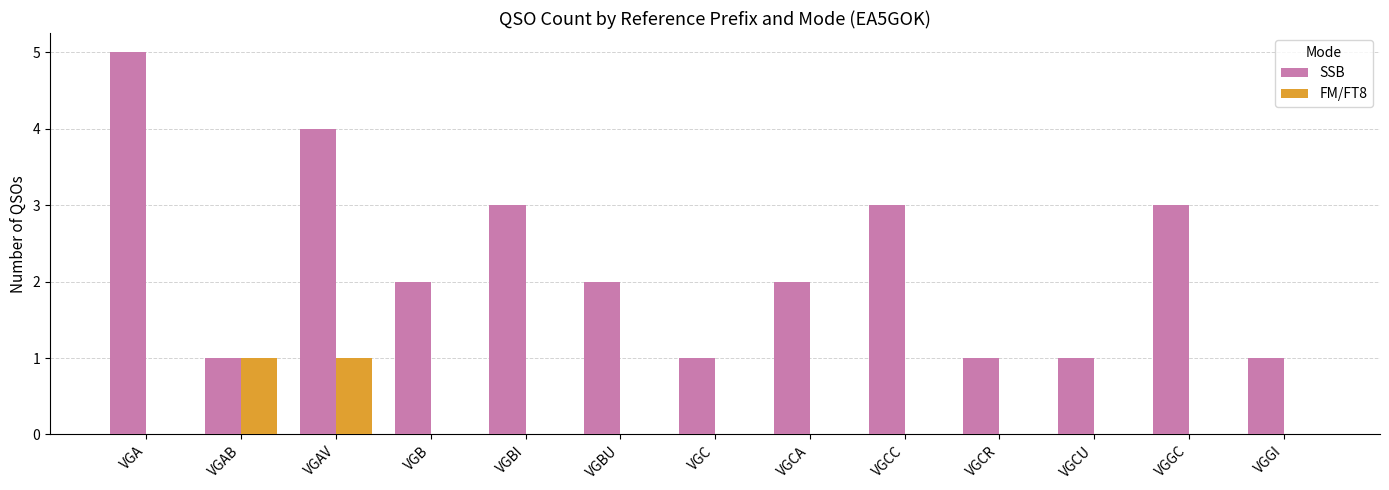

What is the sum of all SSB values?

29